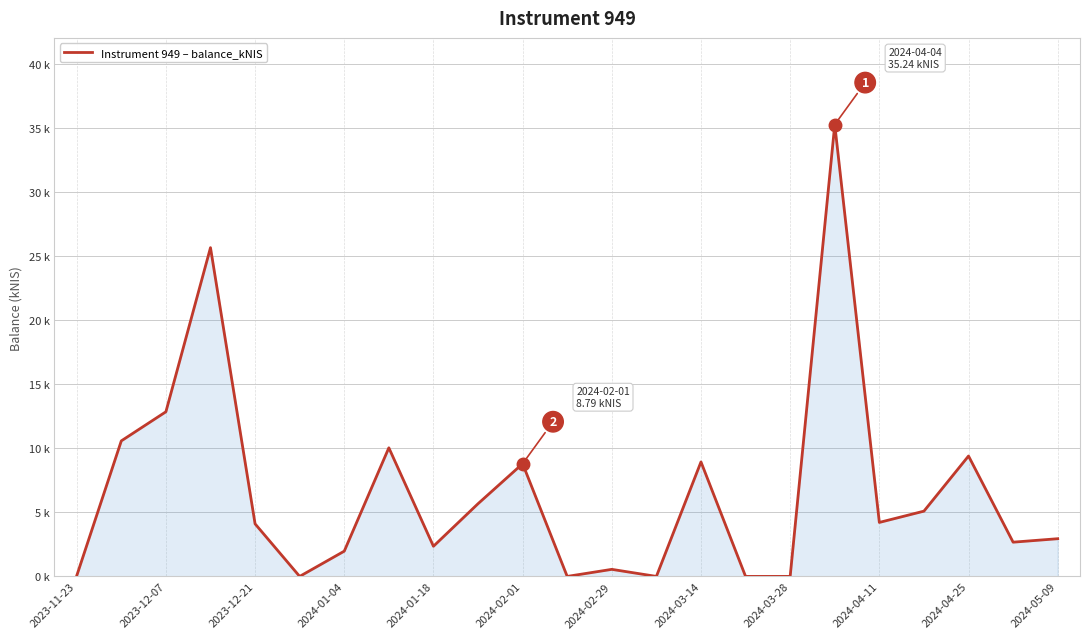

Is this an area chart (filled region under the line)?

Yes